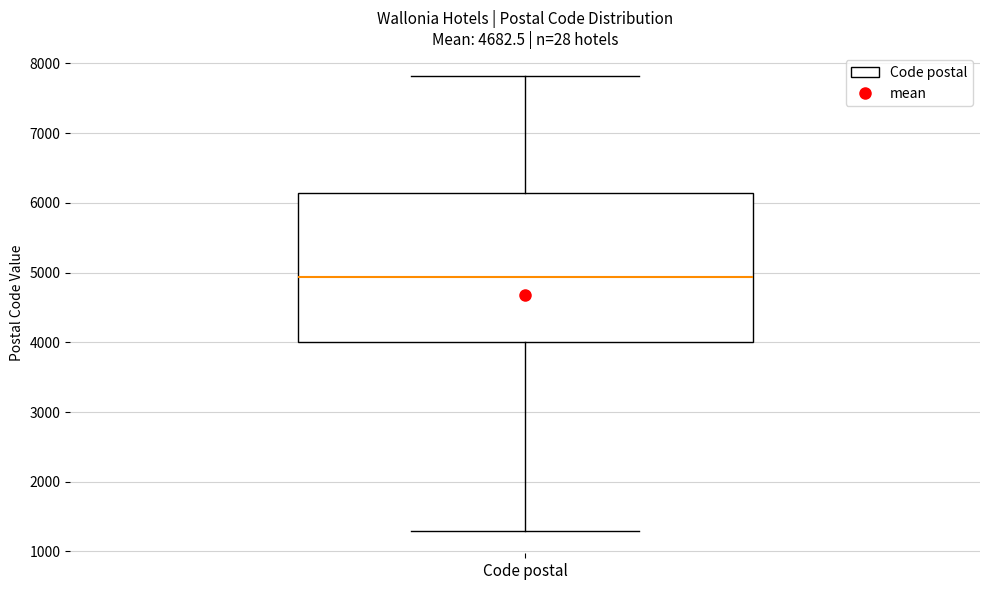

Transcribe this box plot: give where the median line is, the range the box spans, and where the two whiskers end, as read against the y-axis. The values are not printed on the chart, so give them approximately, as read against the axis.

median 4900, box 4000 to 6100, whiskers 1300 to 7800